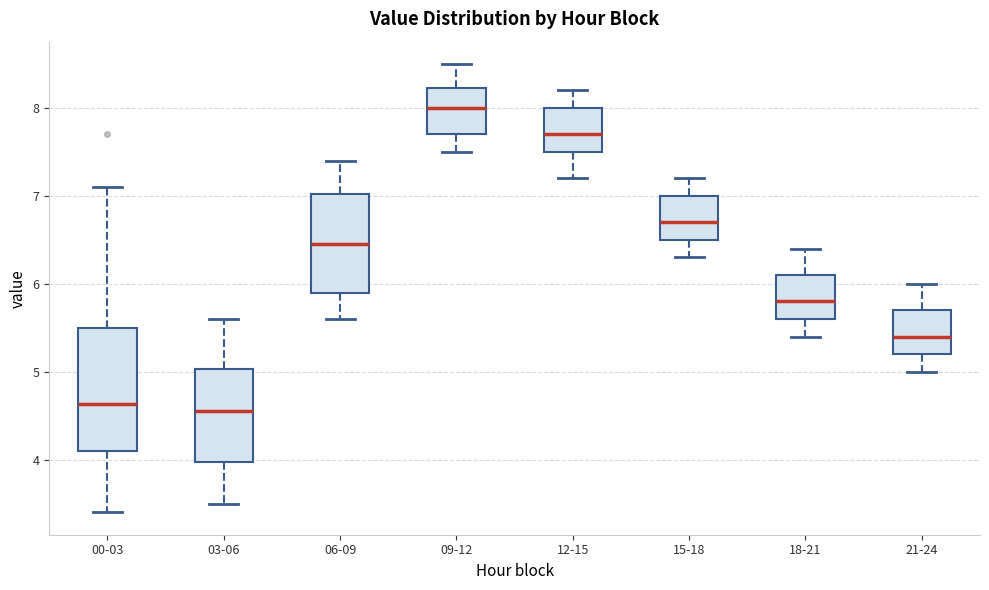

Reading left to right, read every box against the y-axis: the position of its median line, the range the box covers, and the ends of its whiskers. The values are not printed on the chart, so give them approximately, as read against the axis.

00-03: median 4.6, box 4.1 to 5.5, whiskers 3.4 to 7.1
03-06: median 4.6, box 4.0 to 5.0, whiskers 3.5 to 5.6
06-09: median 6.5, box 5.9 to 7.0, whiskers 5.6 to 7.4
09-12: median 8.0, box 7.7 to 8.2, whiskers 7.5 to 8.5
12-15: median 7.7, box 7.5 to 8.0, whiskers 7.2 to 8.2
15-18: median 6.7, box 6.5 to 7.0, whiskers 6.3 to 7.2
18-21: median 5.8, box 5.6 to 6.1, whiskers 5.4 to 6.4
21-24: median 5.4, box 5.2 to 5.7, whiskers 5.0 to 6.0